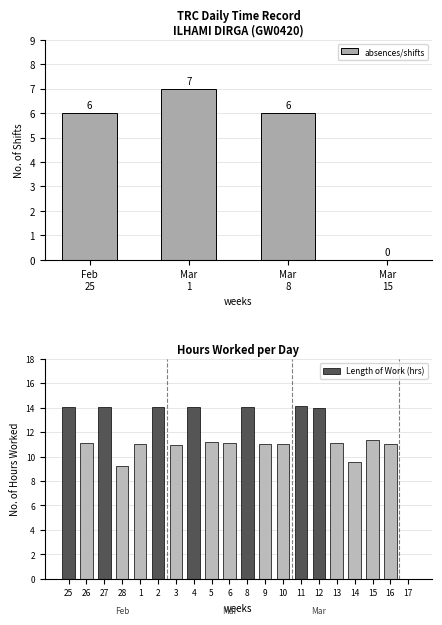

What is the value of the 16th bar from the left?

11.1